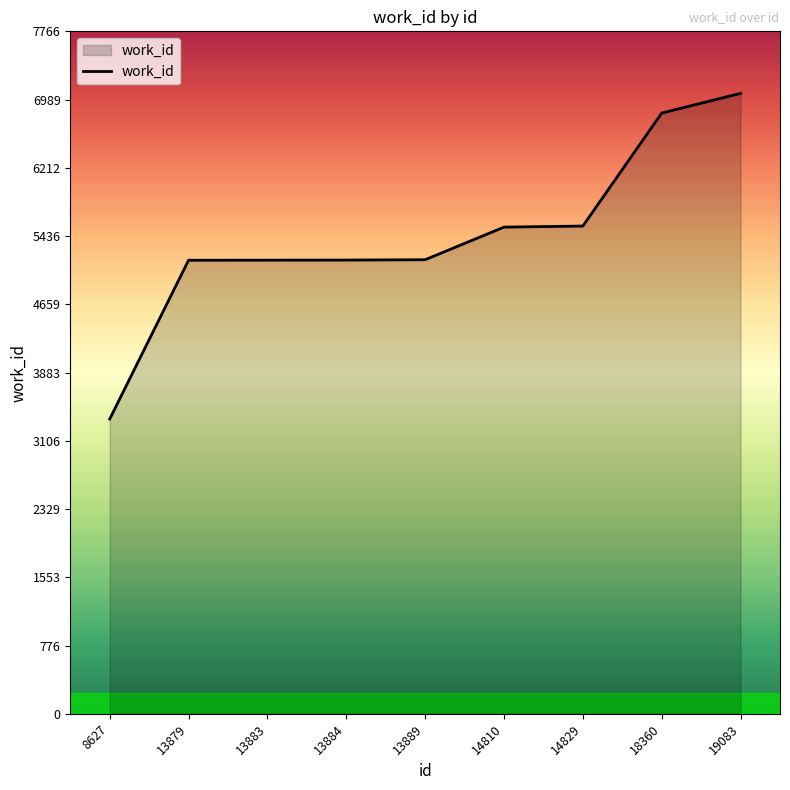

What is the greatest value displayed?

7060